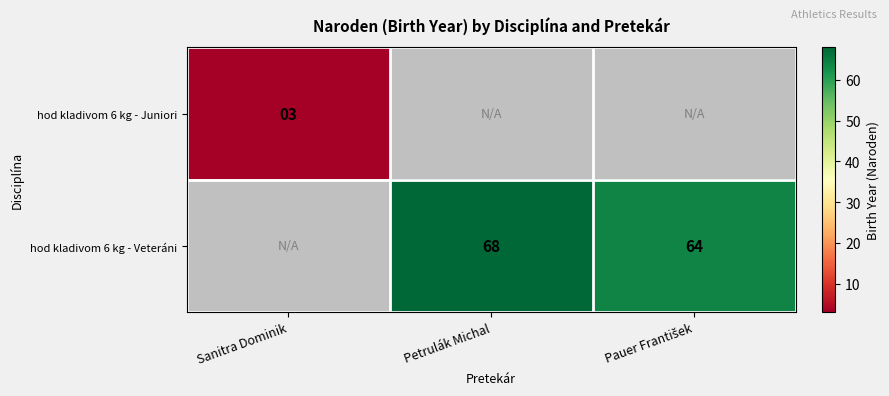

The value of hod kladivom 6 kg - Juniori at Sanitra Dominik is 3. True or false?

True